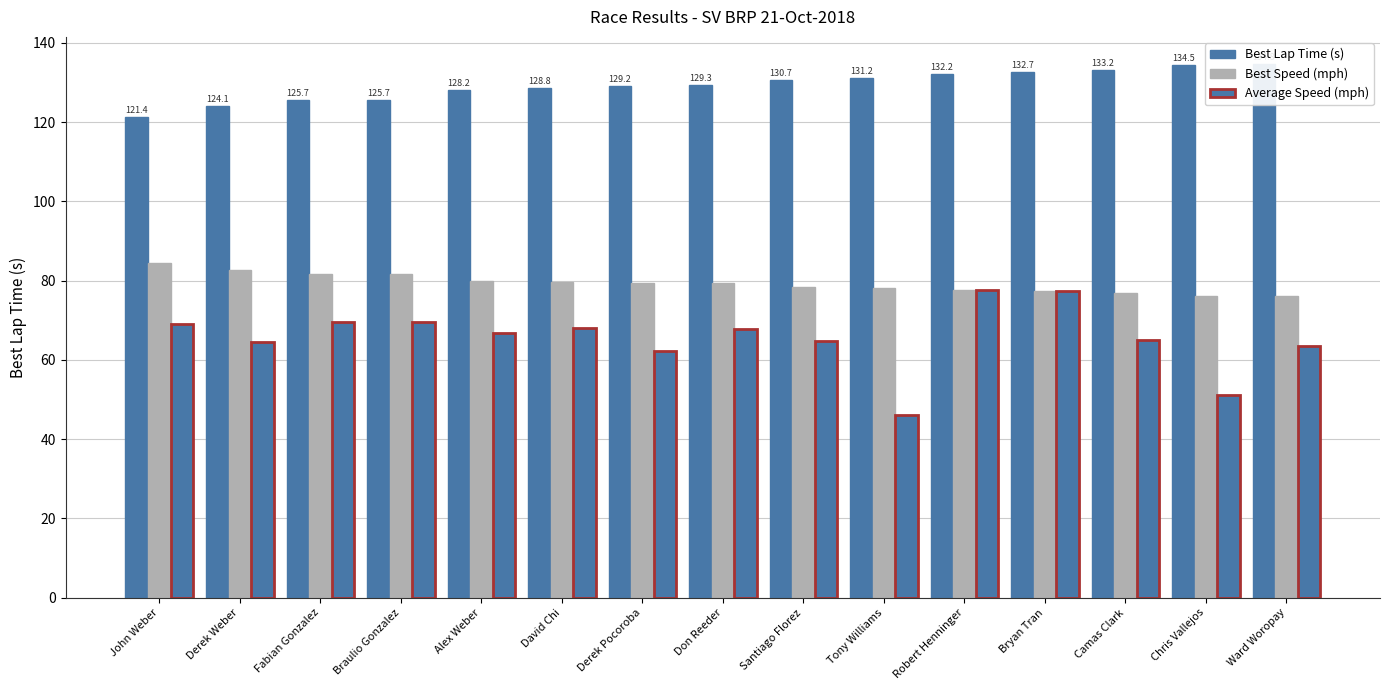

List the series in order of their peak value, highest first.

Best Lap Time (s), Best Speed (mph), Average Speed (mph)